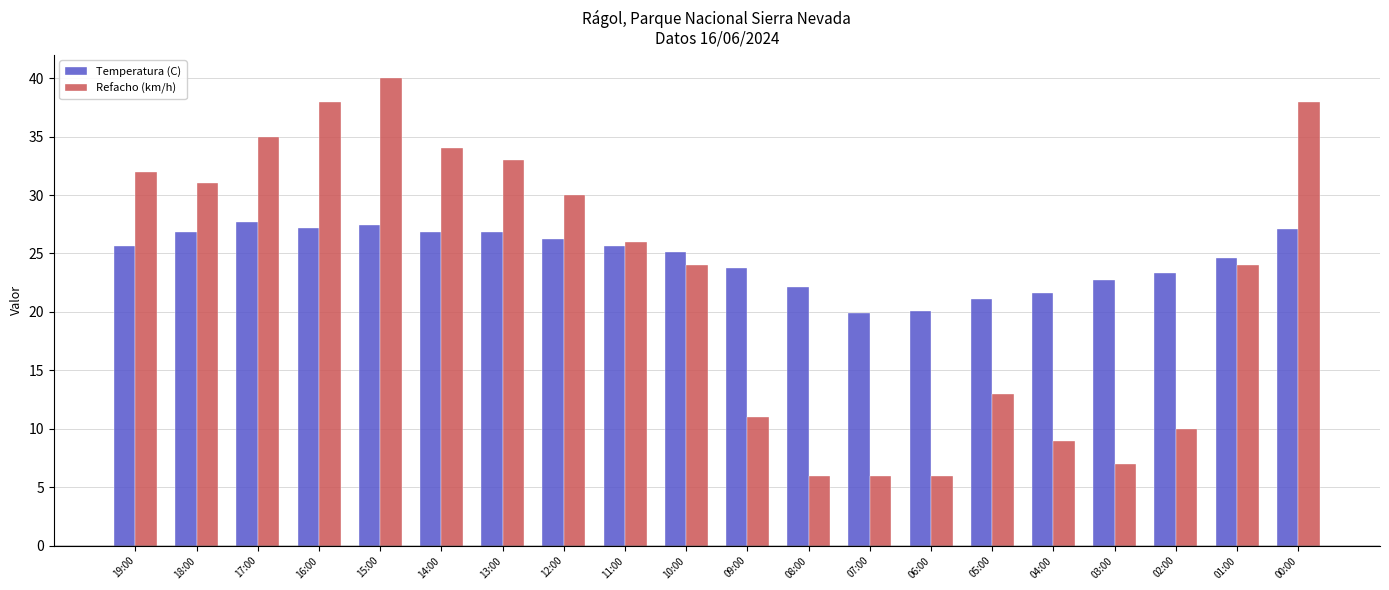

How many data points does each series have?

20